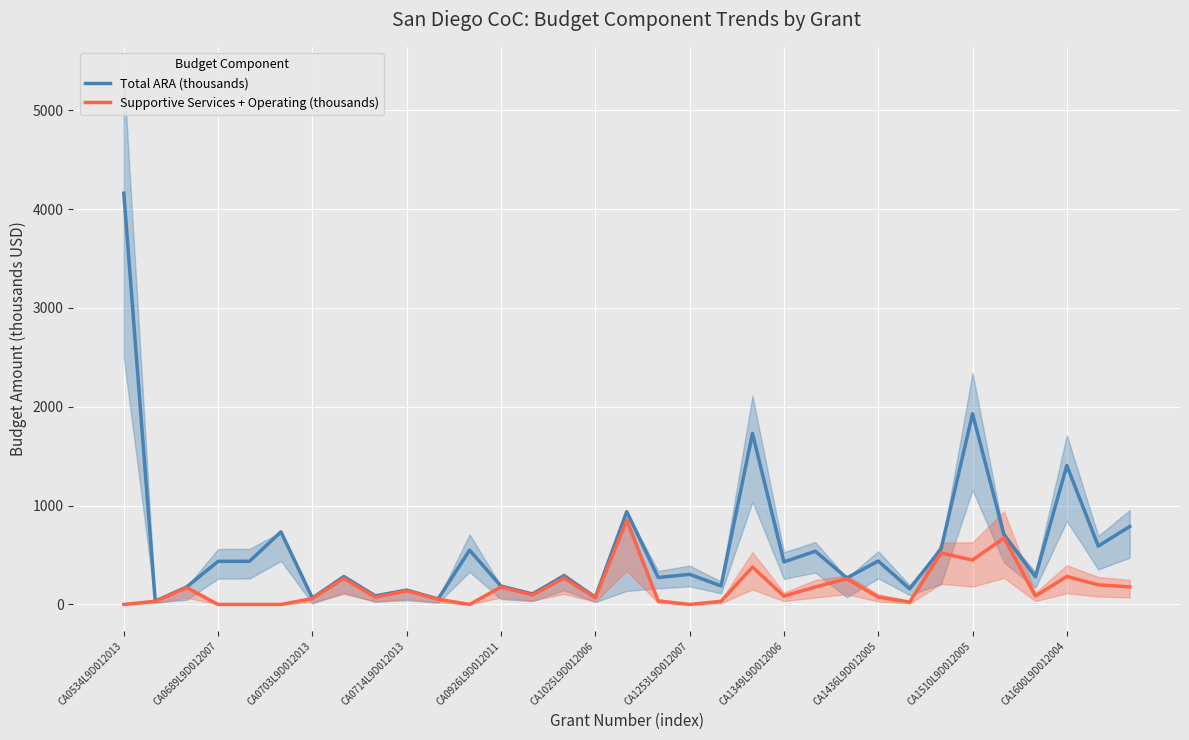

At which label does Total ARA (thousands) reach its peak?

CA0534L9D012013